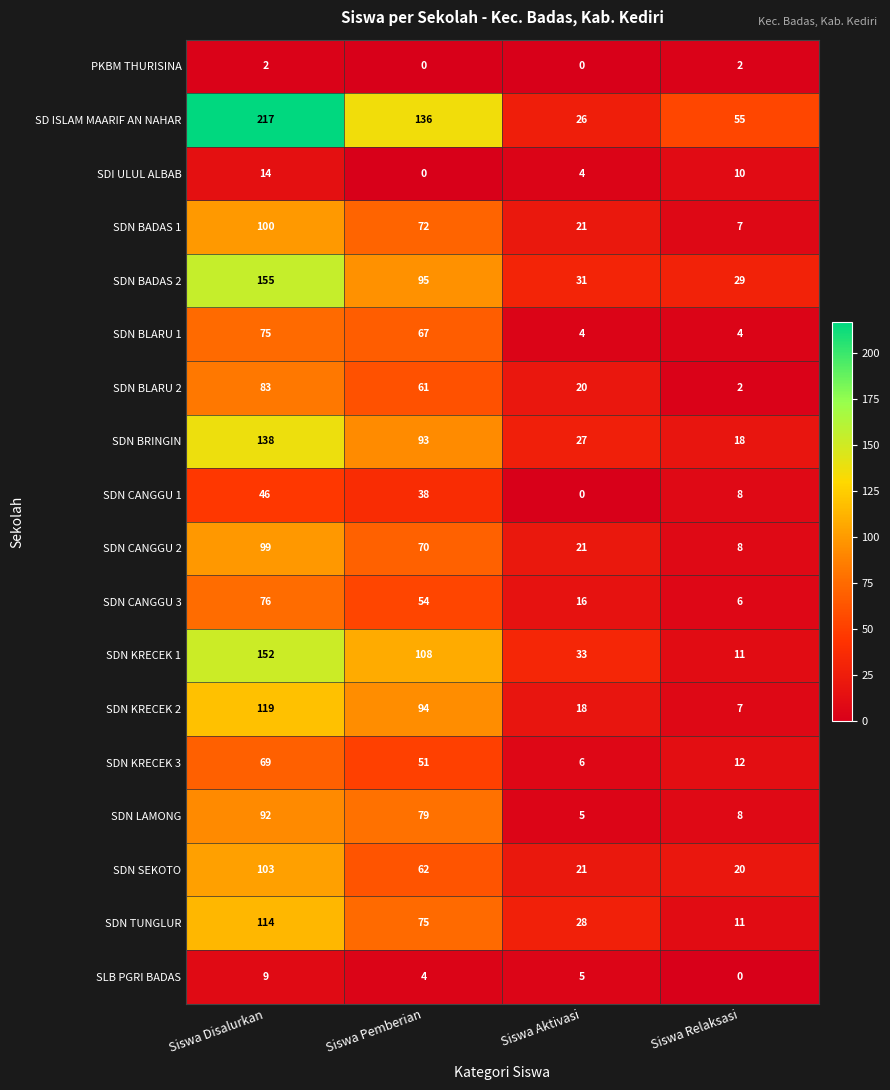

How many SDN BADAS 1 values are between 21 and 100?

3